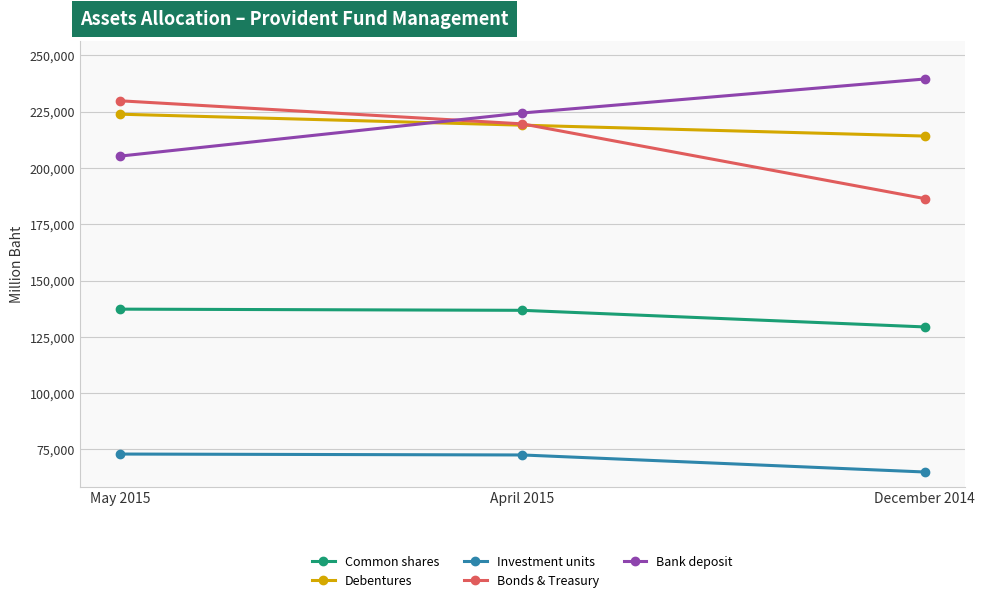

What is the sum of all Debentures values?

657134.9